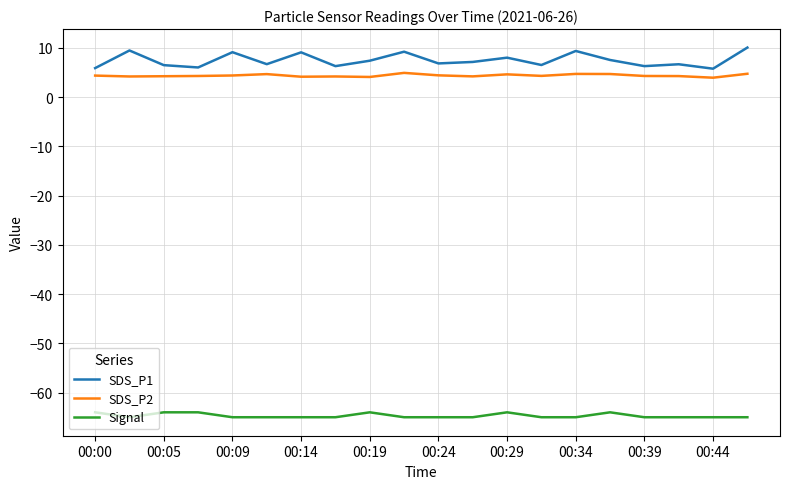

What is the minimum value shown in the chart?

-65.0